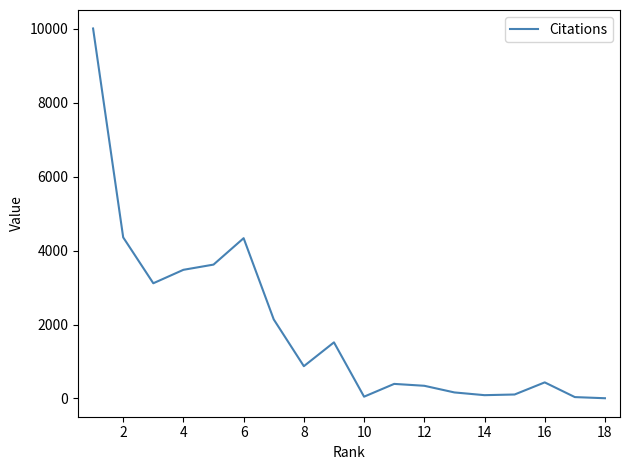

What is the maximum value shown in the chart?

10010